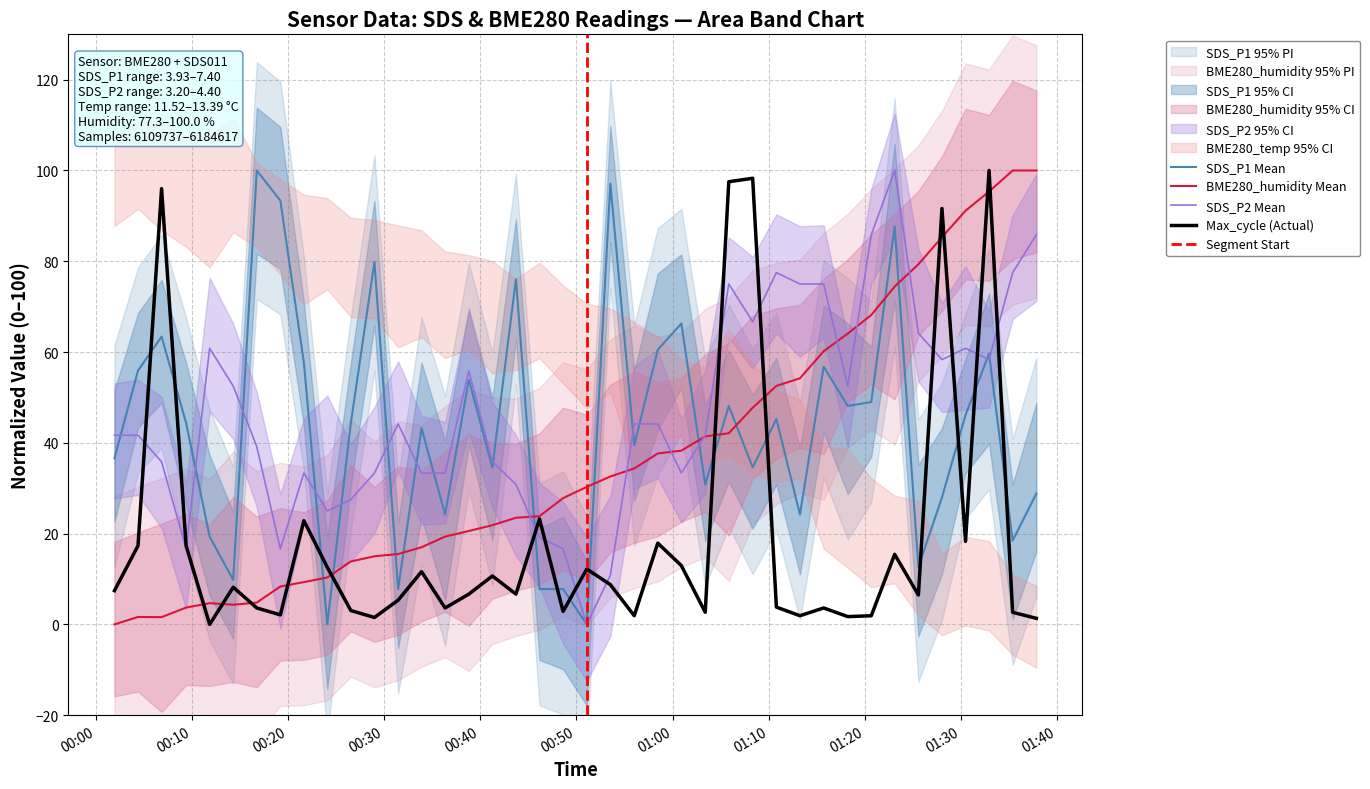

Which series has the largest total across all categories?

SDS_P2